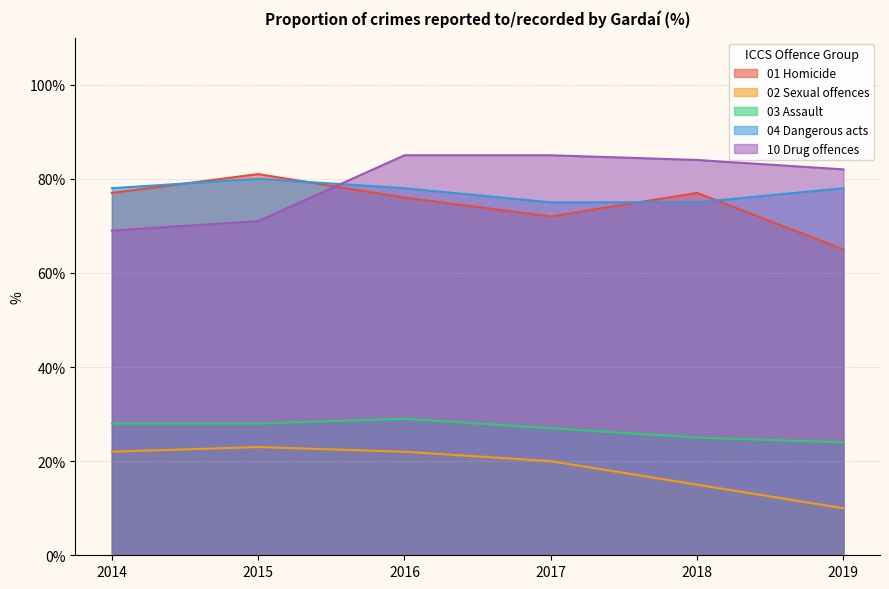

What is the smallest value displayed?

10